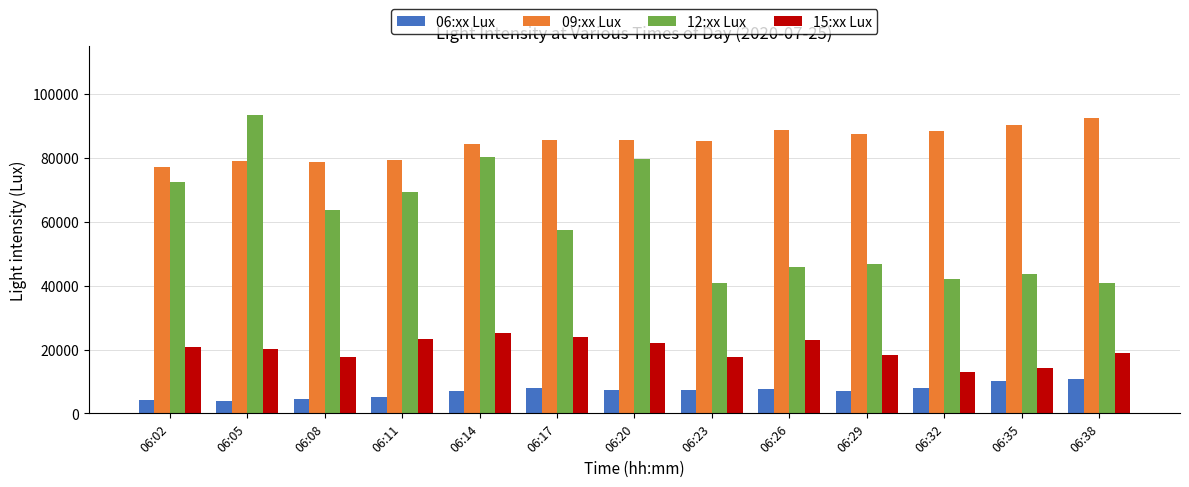

What is the greatest value displayed?

93552.6